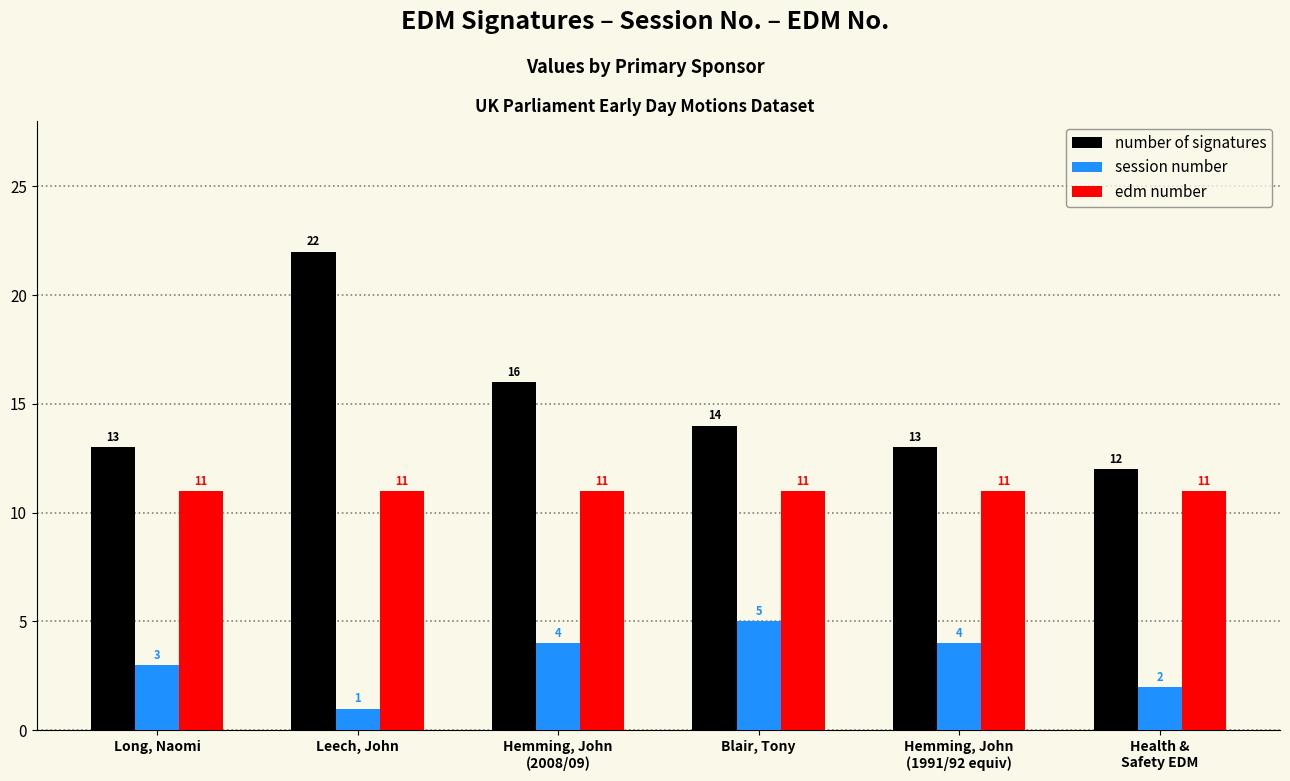

What is the sum of the edm number values at Hemming, John
(2008/09) and Leech, John?

22